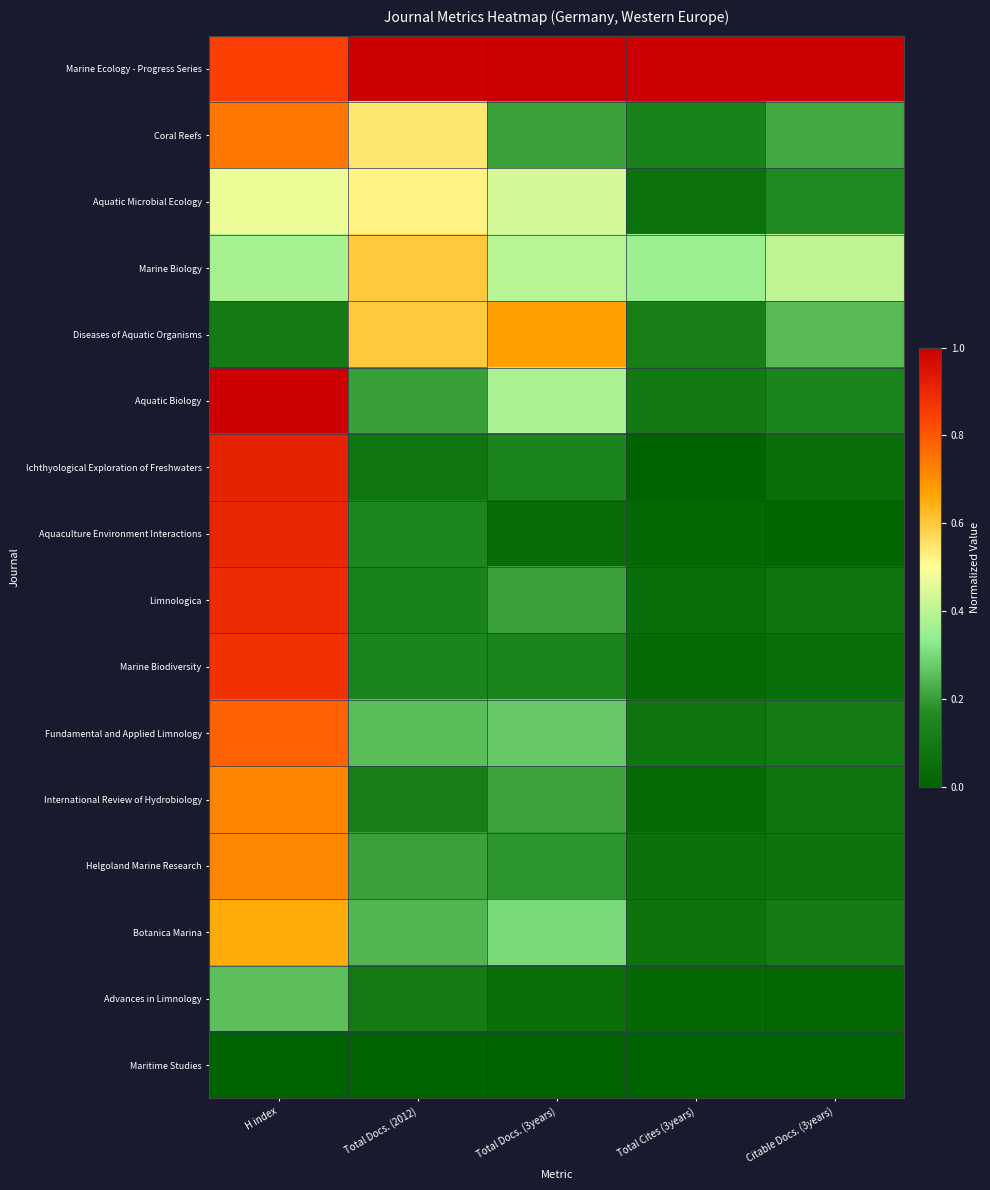

What is the total value across all series at Total Docs. (2012)?

4.9